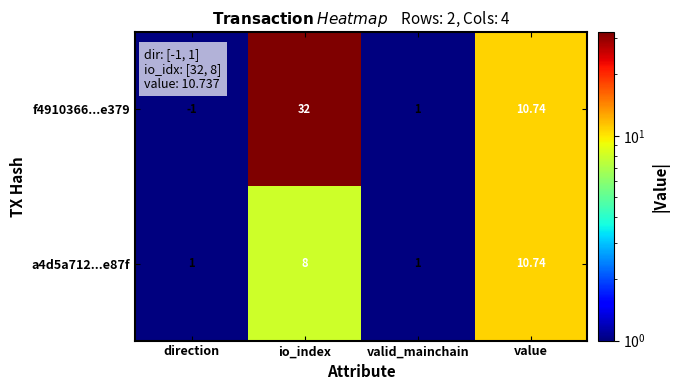

Is the value of f4910366...e379 at direction greater than the value of a4d5a712...e87f at io_index?

No